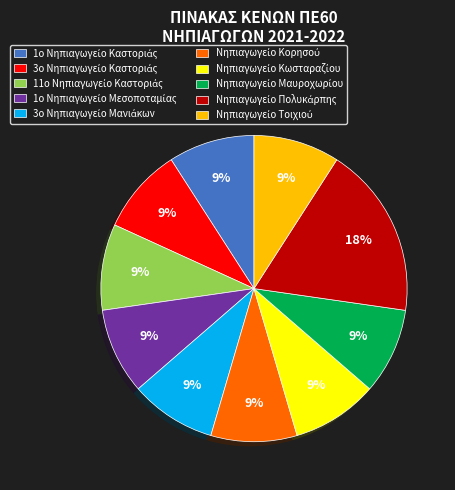

Is there any slice that represents more than half of the pie?

No